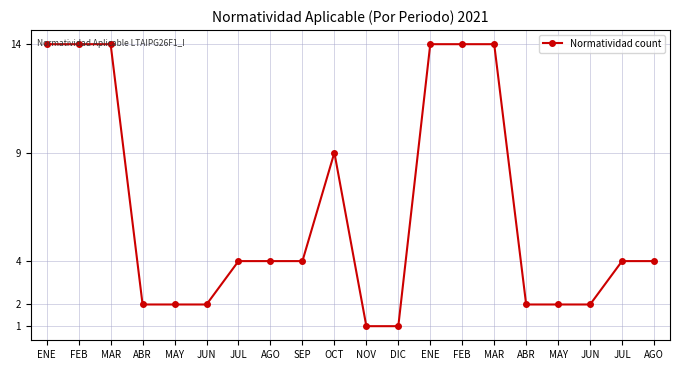

Count the number of data series in this chart.

1